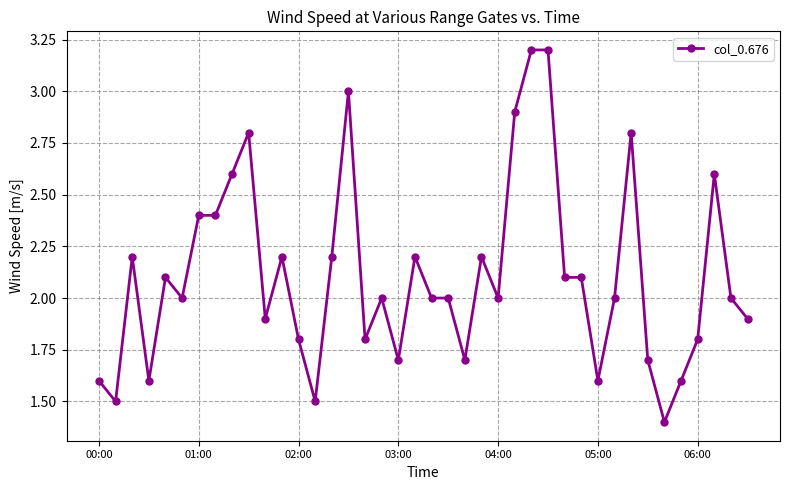

Reading right to left, what are all the values shown in this chart?

1.9	2.0	2.6	1.8	1.6	1.4	1.7	2.8	2.0	1.6	2.1	2.1	3.2	3.2	2.9	2.0	2.2	1.7	2.0	2.0	2.2	1.7	2.0	1.8	3.0	2.2	1.5	1.8	2.2	1.9	2.8	2.6	2.4	2.4	2.0	2.1	1.6	2.2	1.5	1.6